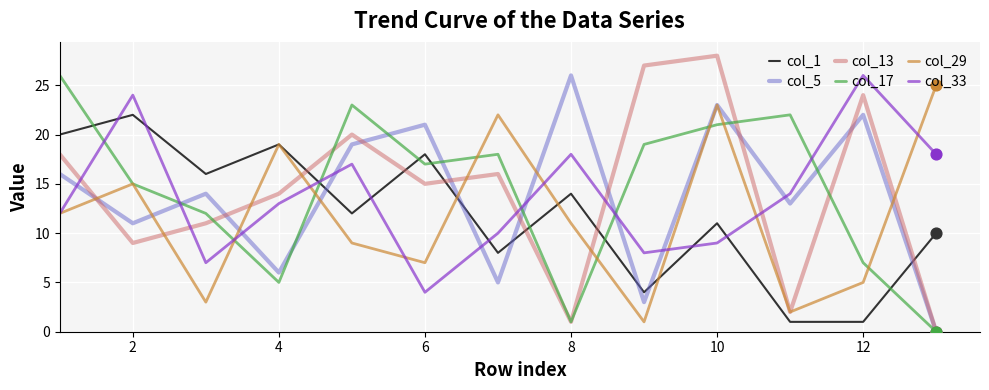

Which series has the largest range (max minus min)?

col_13